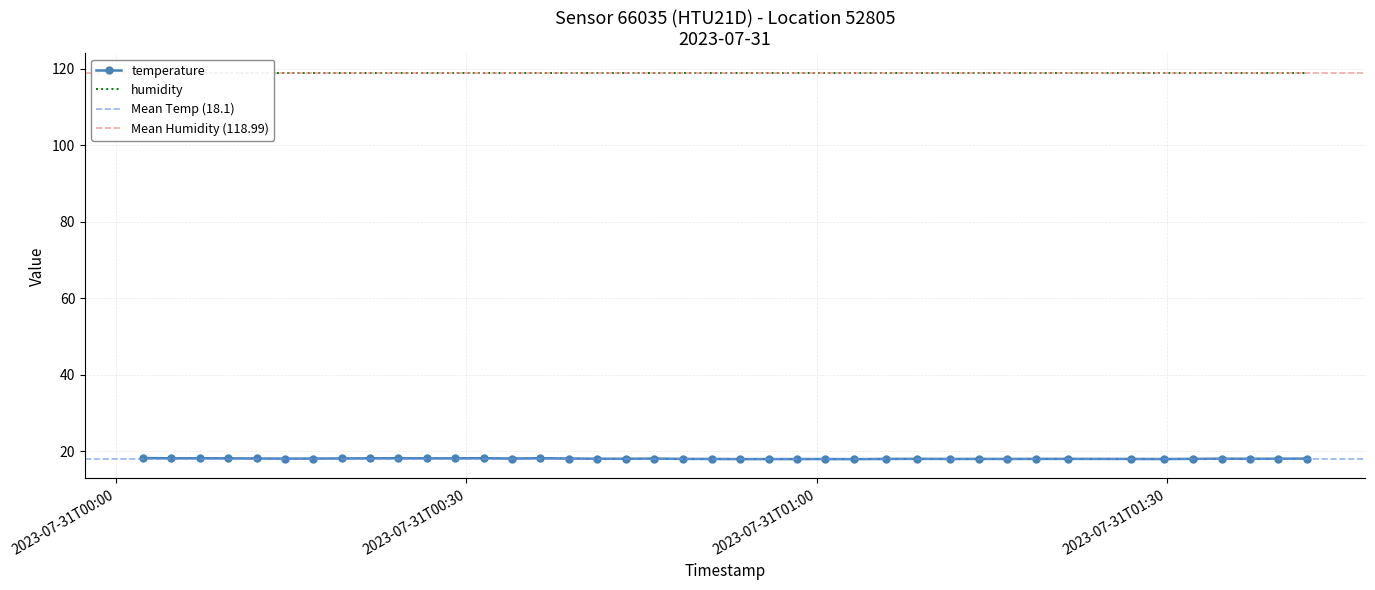

Where does the data first go above 18?

2023-07-31T00:02:20